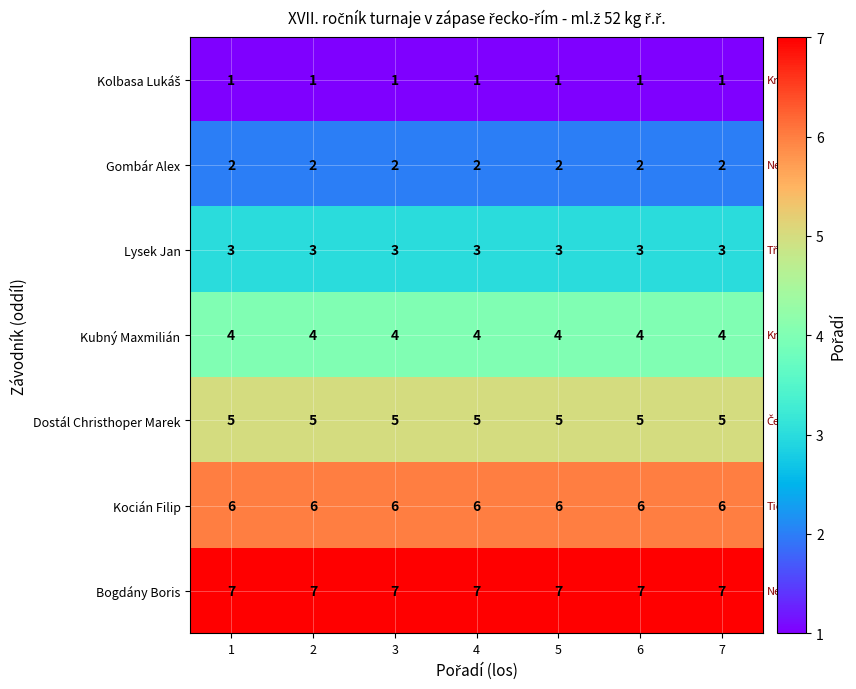

True or false: Gombár Alex has a value of 3 at 5.

False